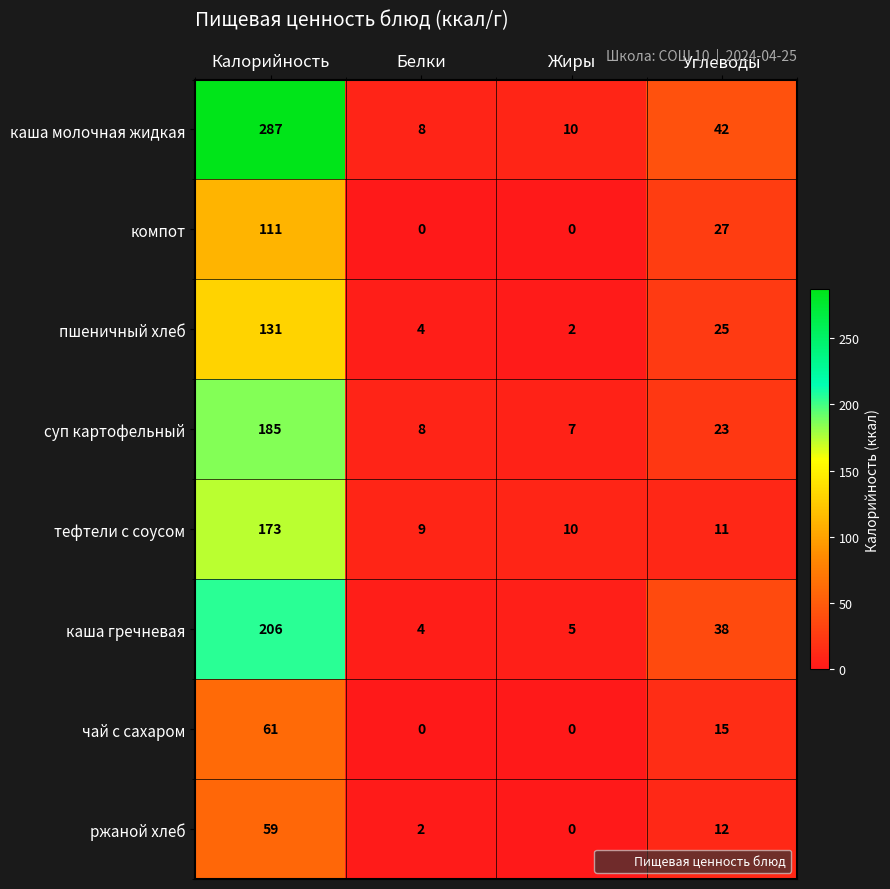

Which series has the largest range (max minus min)?

каша молочная жидкая